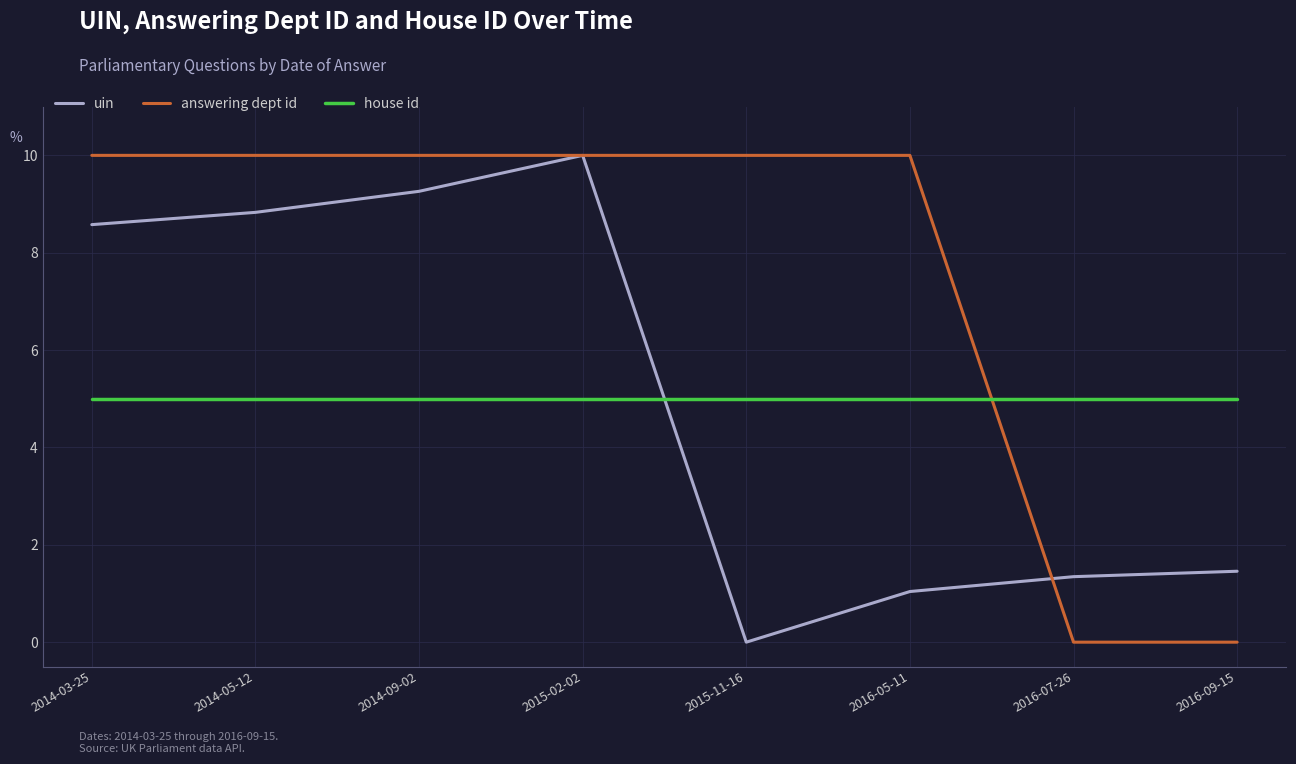

Rank the series at 2014-05-12 from lowest to highest value.

house id, uin, answering dept id